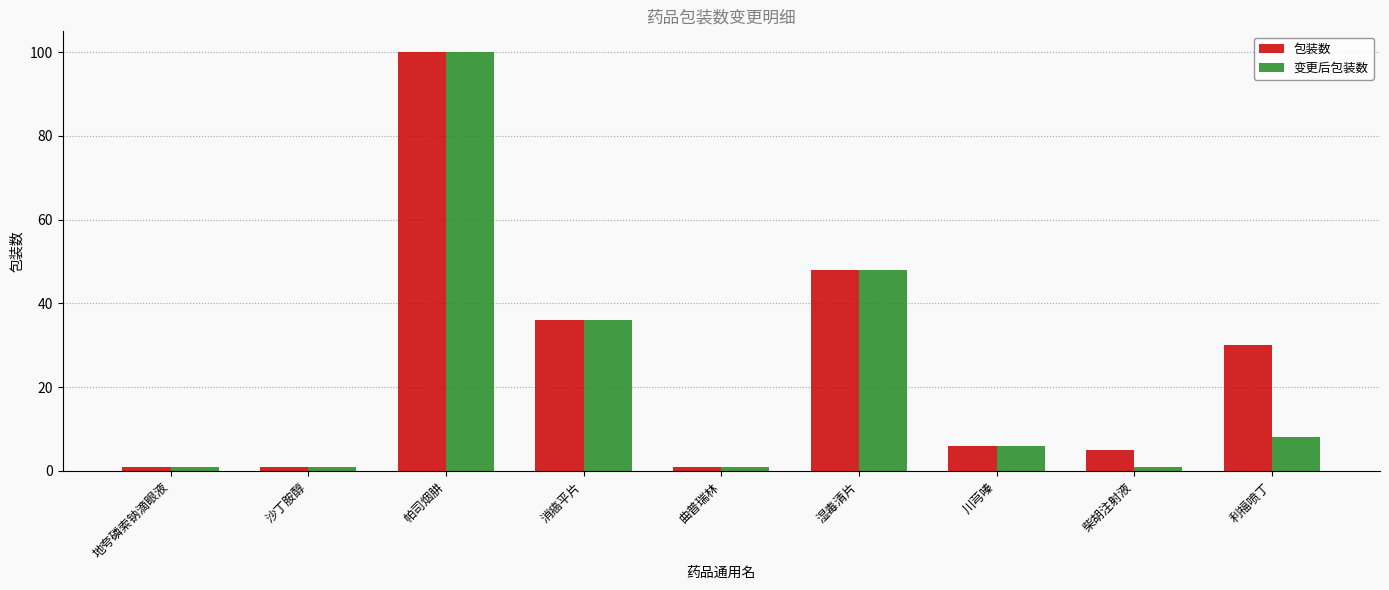

Does the chart contain stacked bars?

No